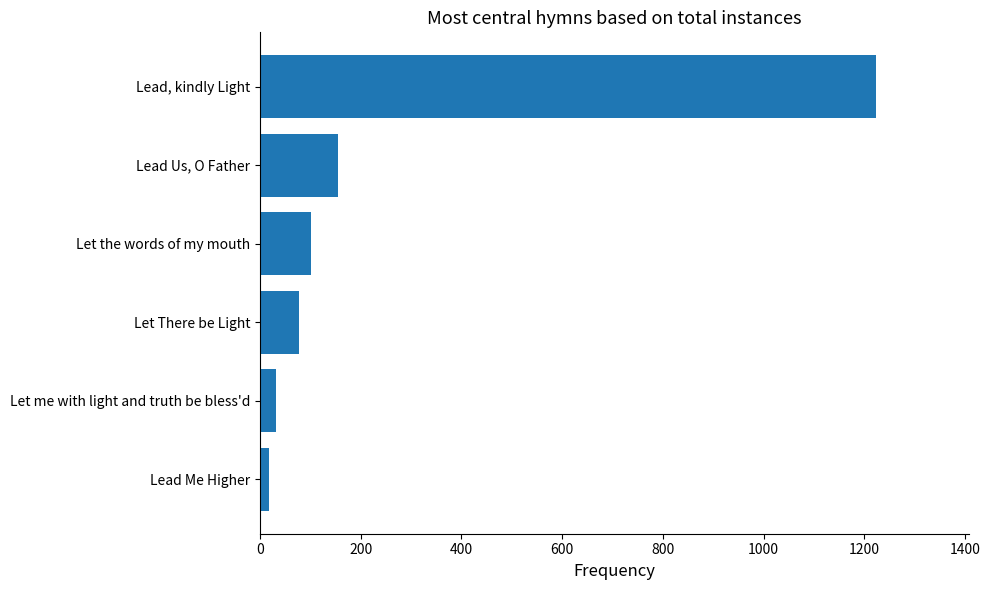

The value at Lead Us, O Father is 218. True or false?

False